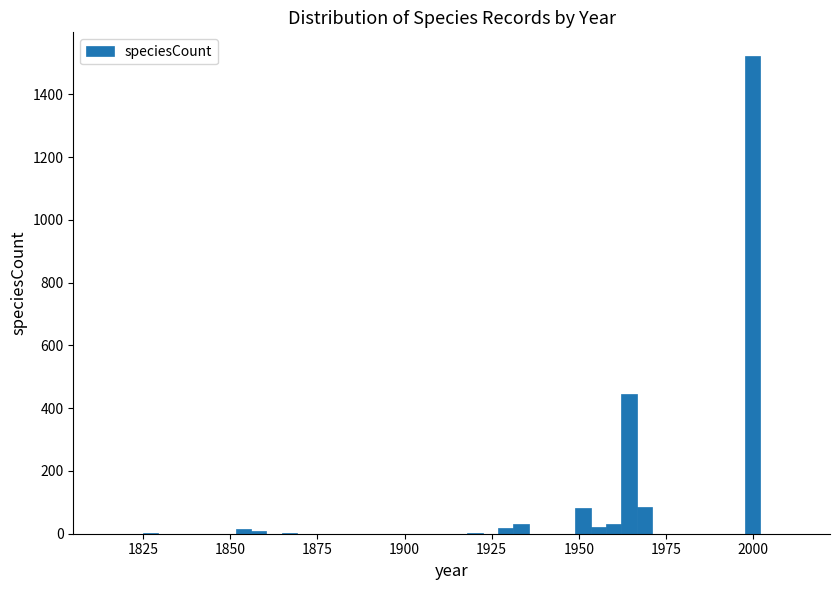

Around what value on the x-axis is the tallest bar? Give the approximate position of its centre, as read against the axis.

2000